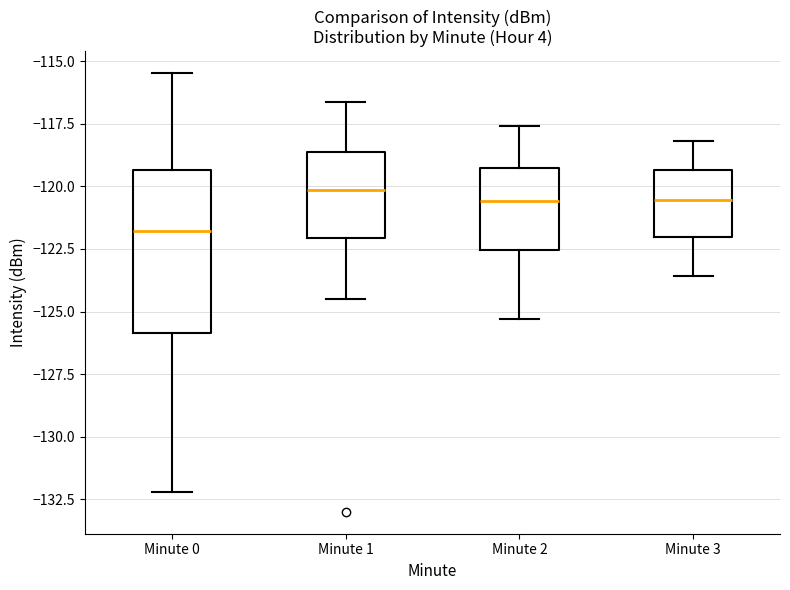

Where does the lower whisker of the box for Minute 3 end on the y-axis? The values are not printed on the chart, so give them approximately, as read against the axis.

-123.5